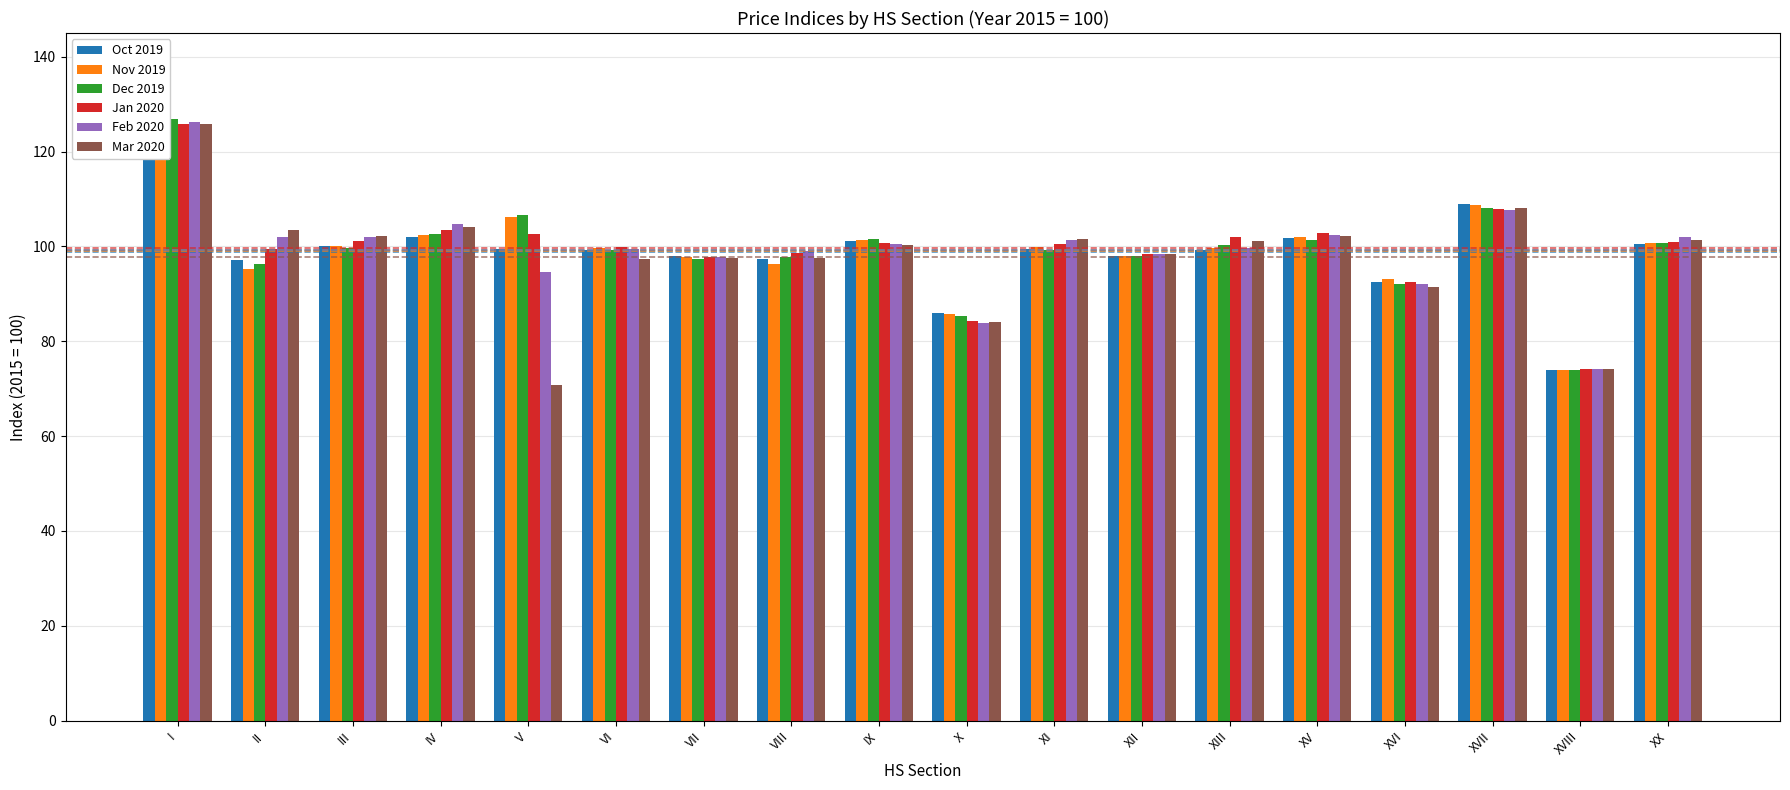

Which label corresponds to the largest value in the chart?

I